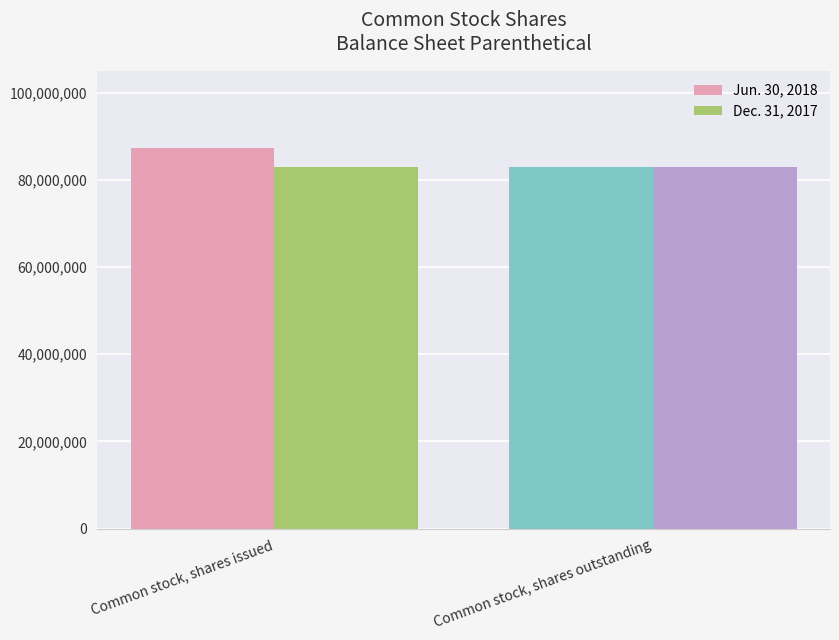

What position from the right is Common stock, shares issued?

2